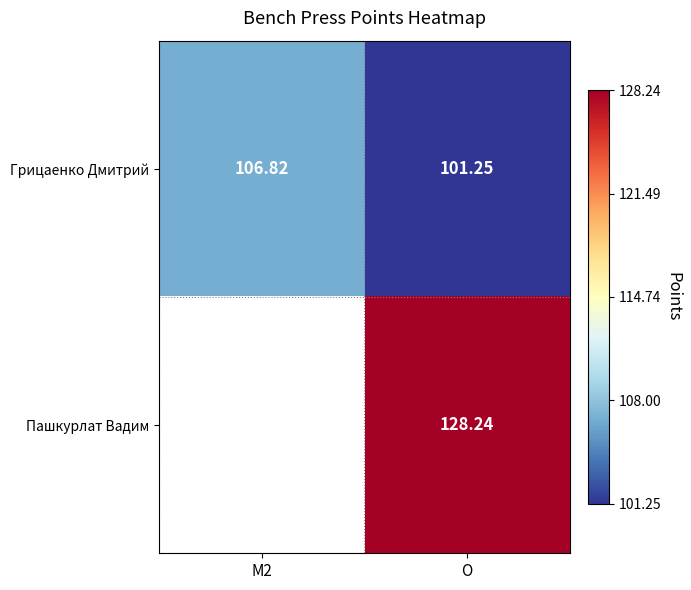

Count the number of categories in the chart.

2